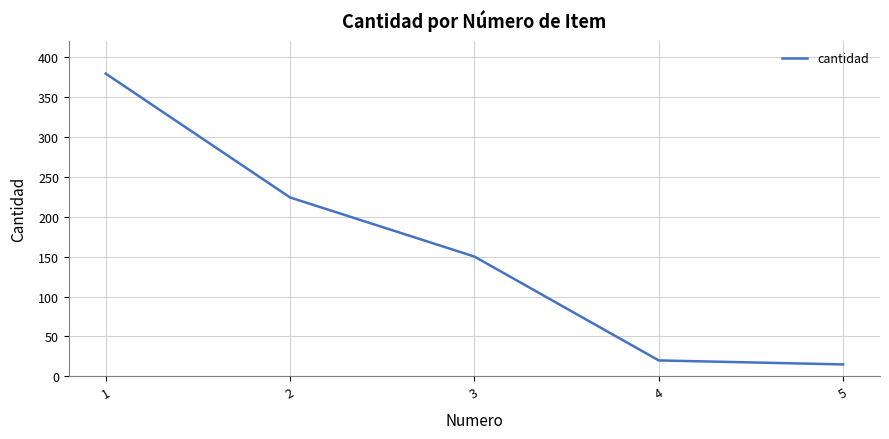

What is the difference between the values at 2 and 5?

209